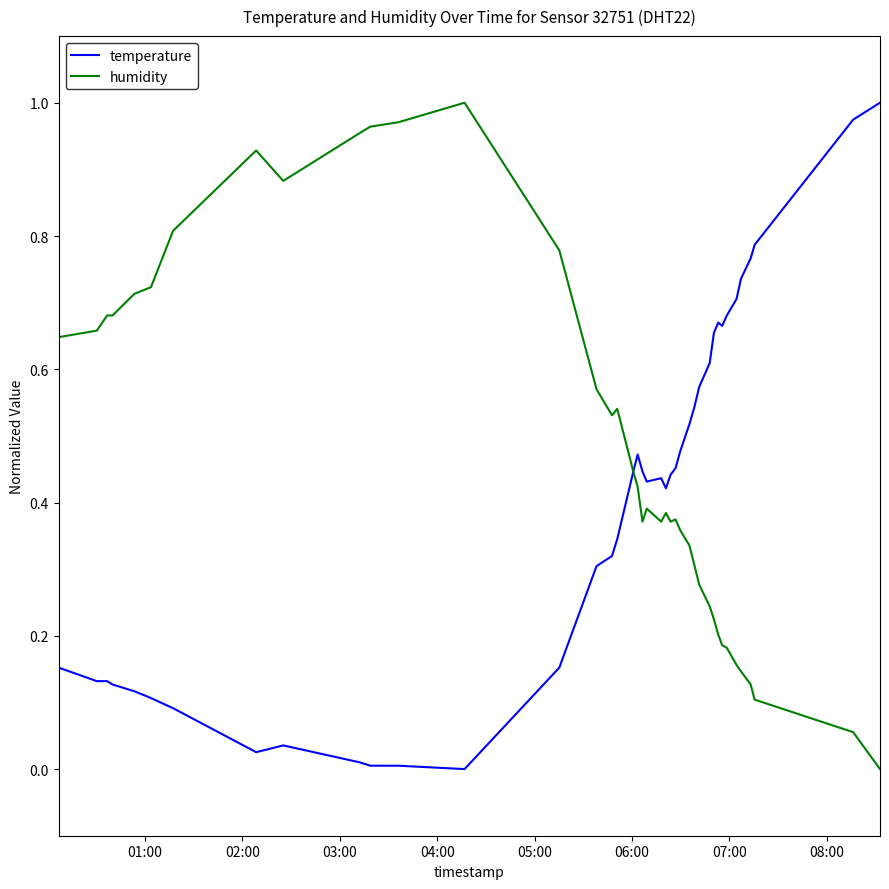

How many lines are shown in the chart?

2